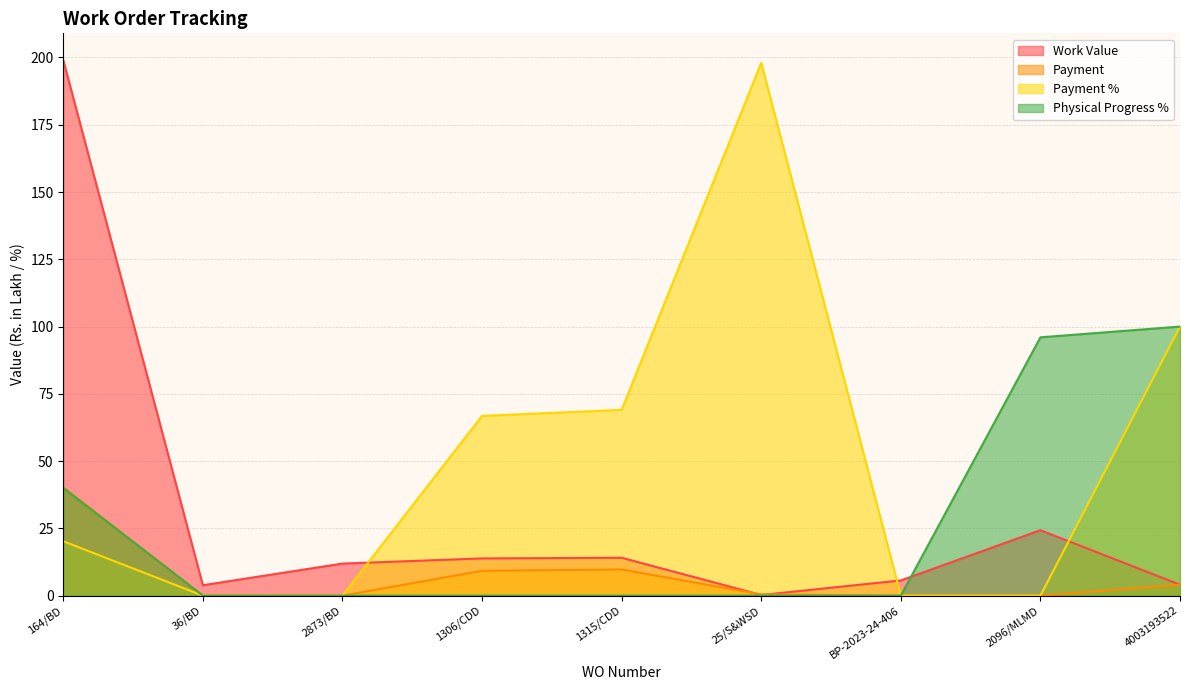

Where is Payment nearest to the value 20?

1315/CDD